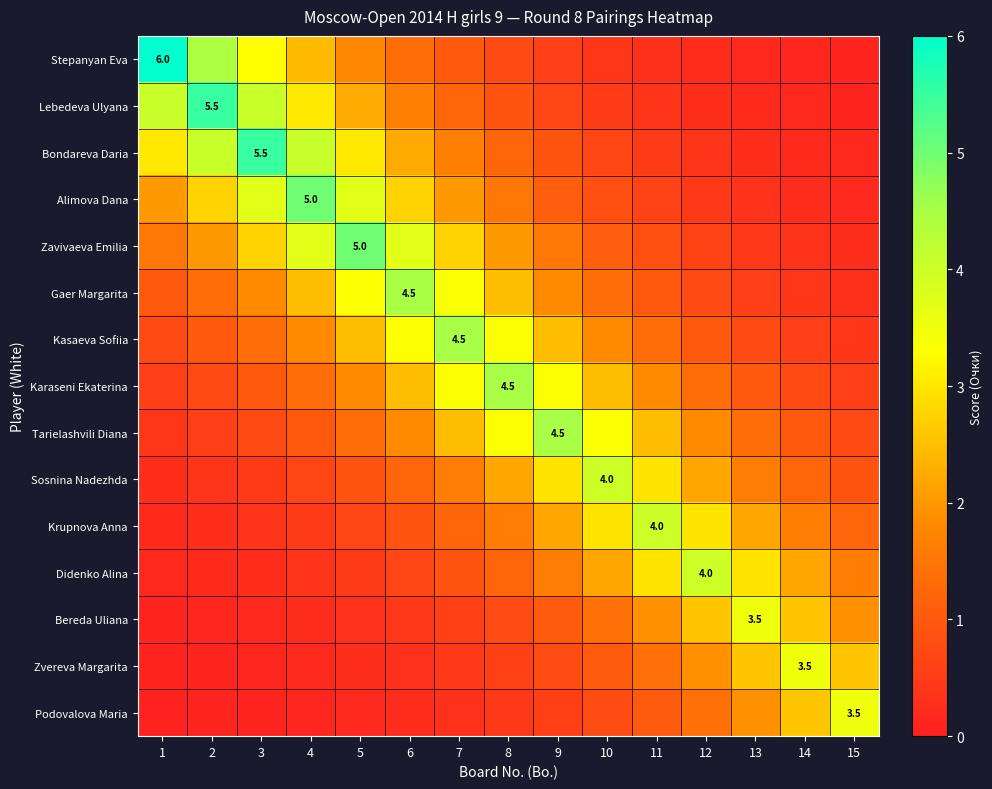

What is the highest value of the Kasaeva Sofiia series?

4.5